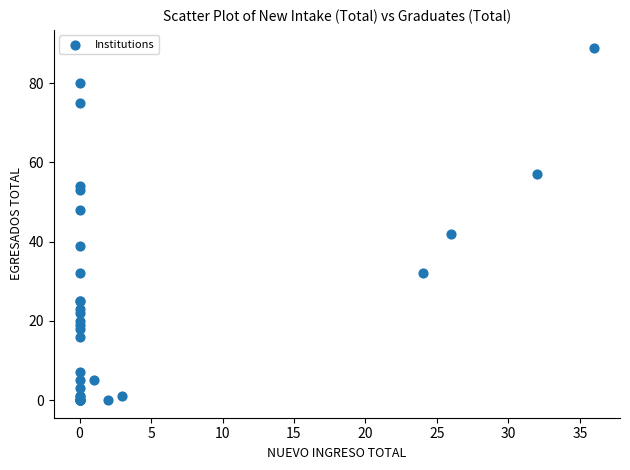

What Y value in the scatter plot is closest to 44?

42